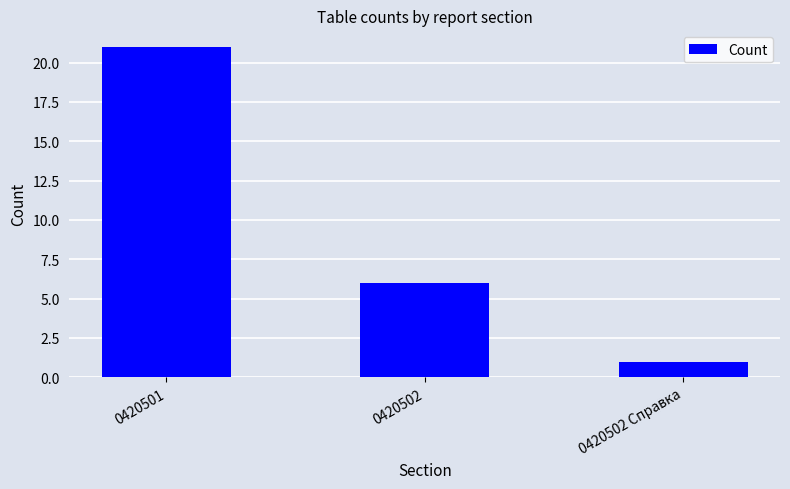

How many distinct data groups are displayed?

1